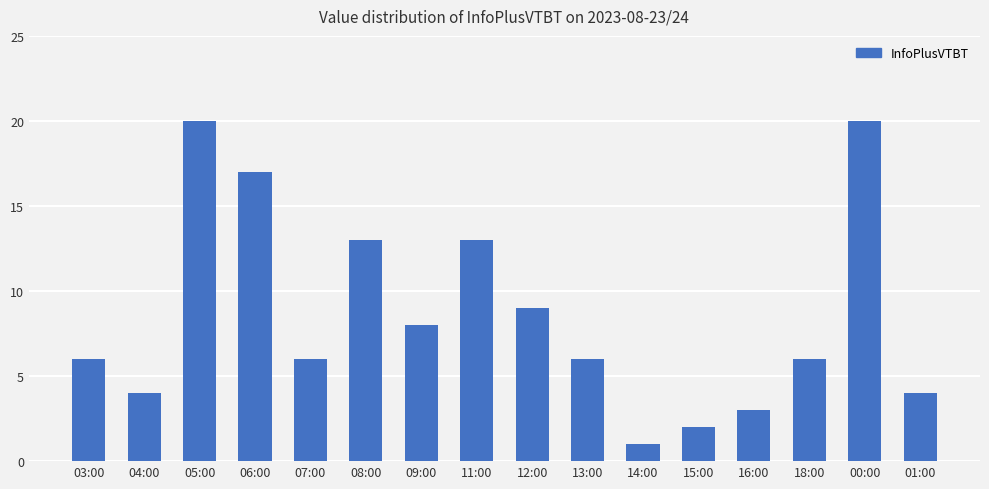

Reading left to right, transcribe all the data shown in this chart.

6	4	20	17	6	13	8	13	9	6	1	2	3	6	20	4